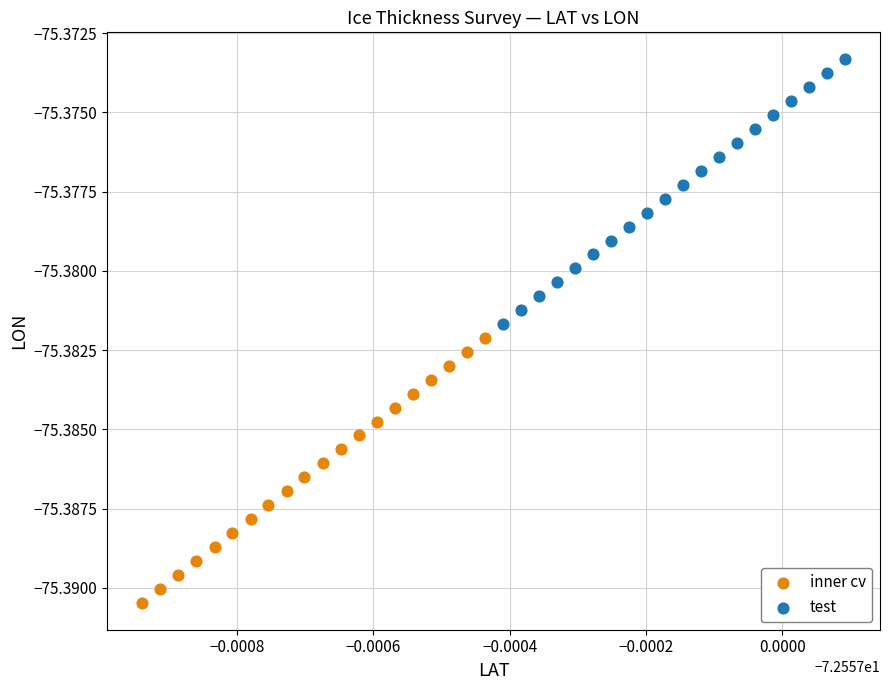

What are all the series names shown in the legend?

inner cv, test